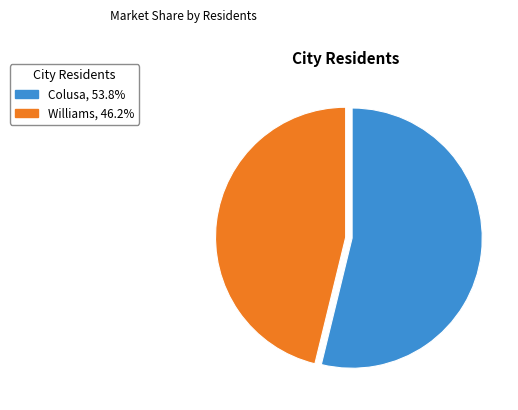

Does Williams, 46.2% account for over 50% of the chart?

No